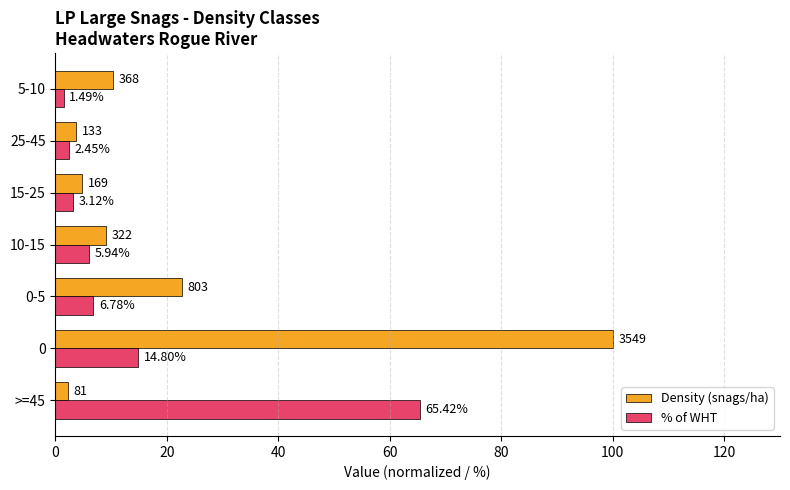

Which series has the largest range (max minus min)?

Density (snags/ha)